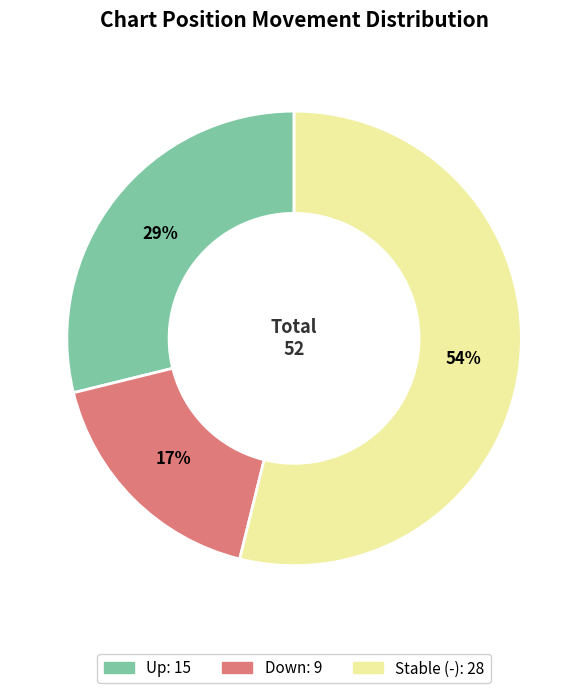

To the nearest percent, what is the difference between the largest and smallest slice percentages?

37%